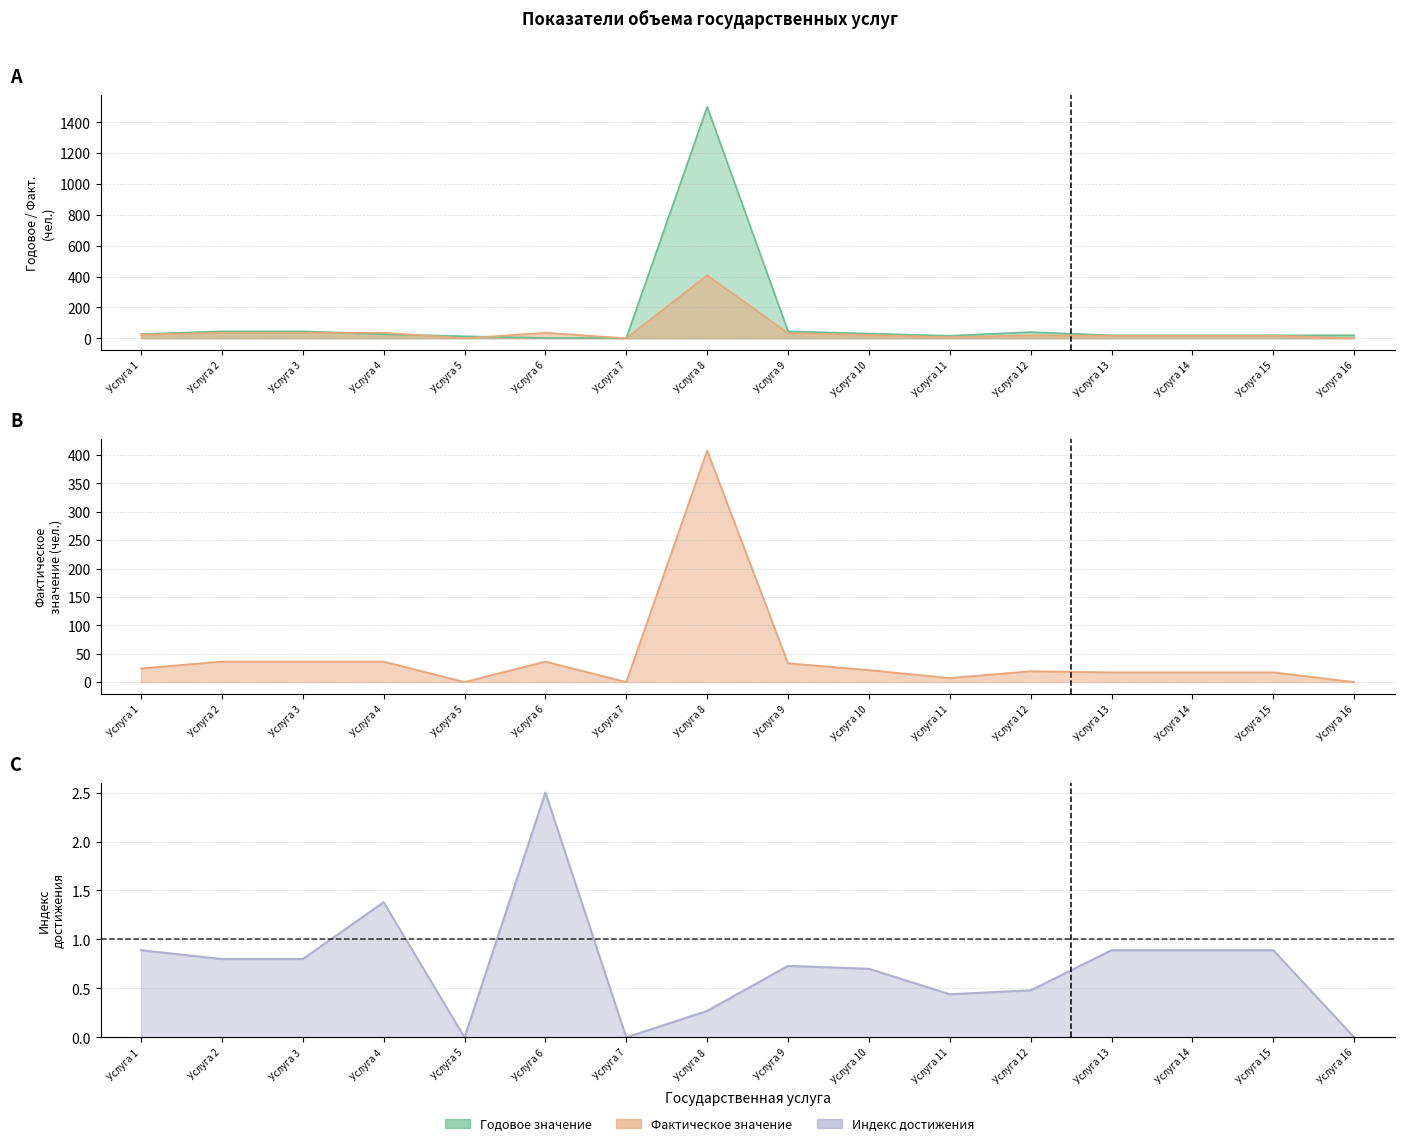

The value of Годовое значение at Услуга 14 is 19. True or false?

True